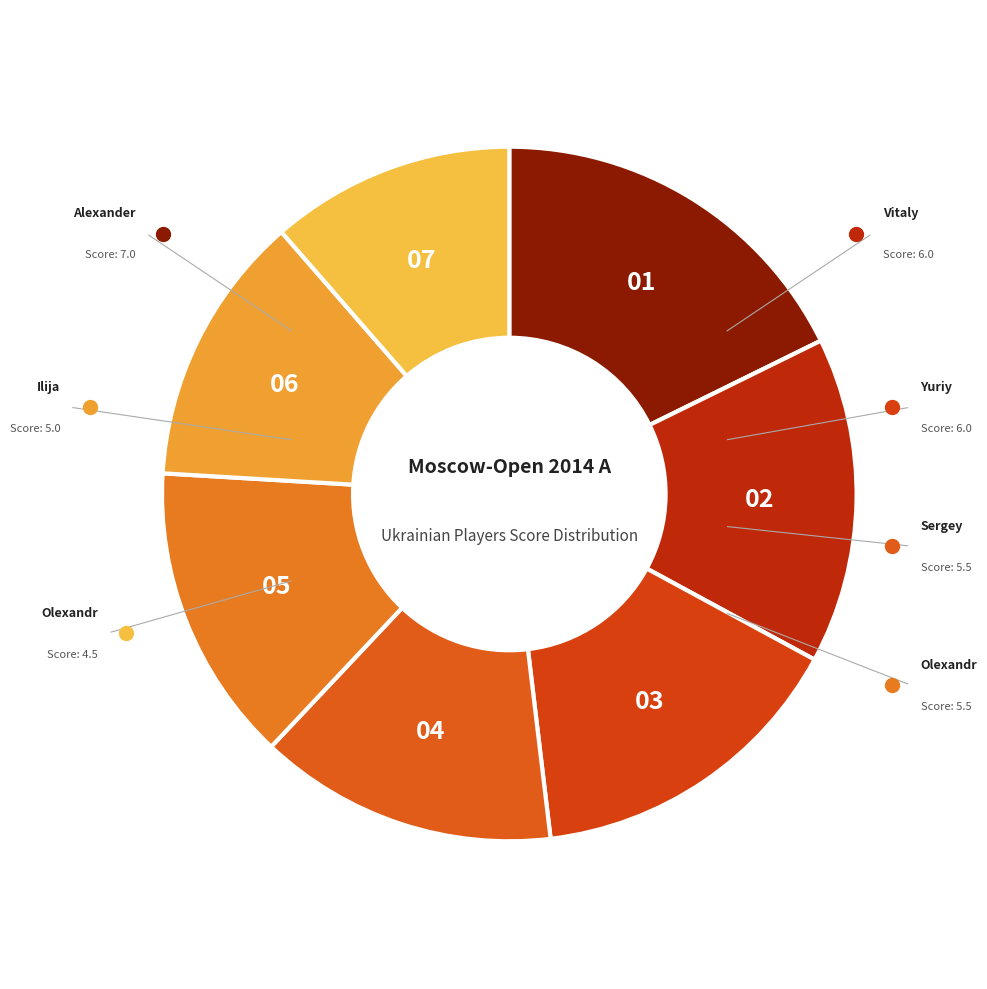

How many segments does this pie chart have?

7